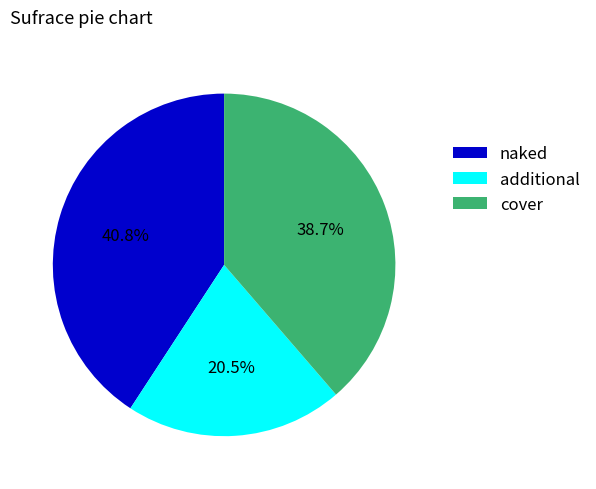

What is the smallest slice in the pie chart?

additional